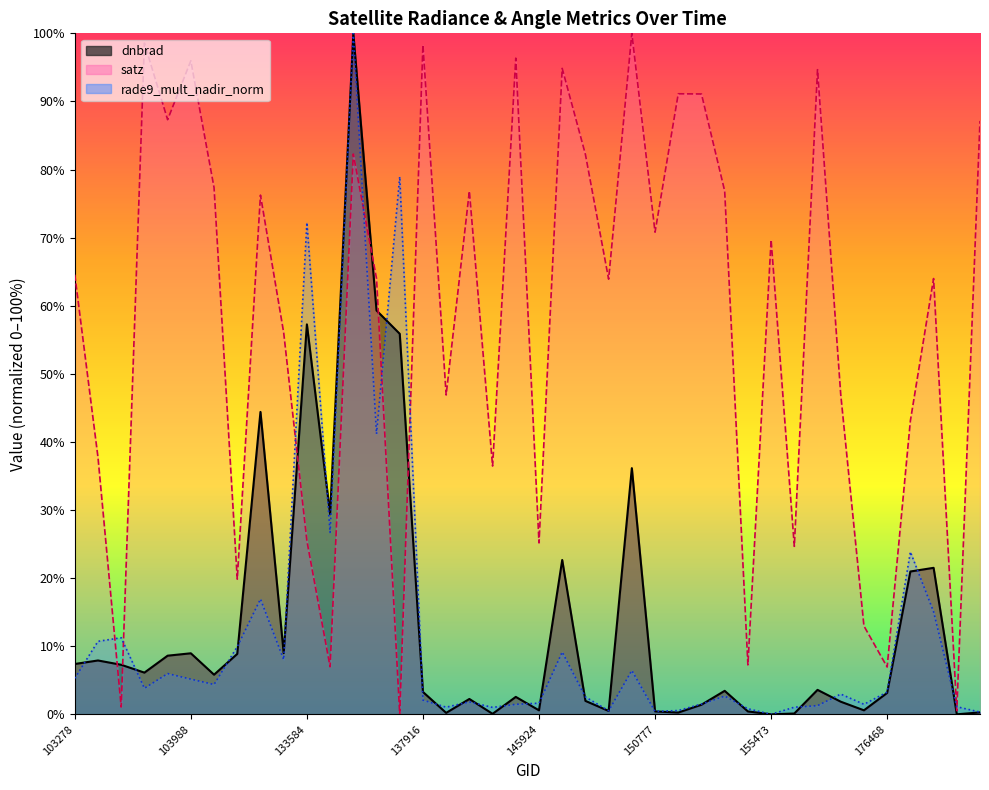

What are all the series names shown in the legend?

dnbrad, satz, rade9_mult_nadir_norm